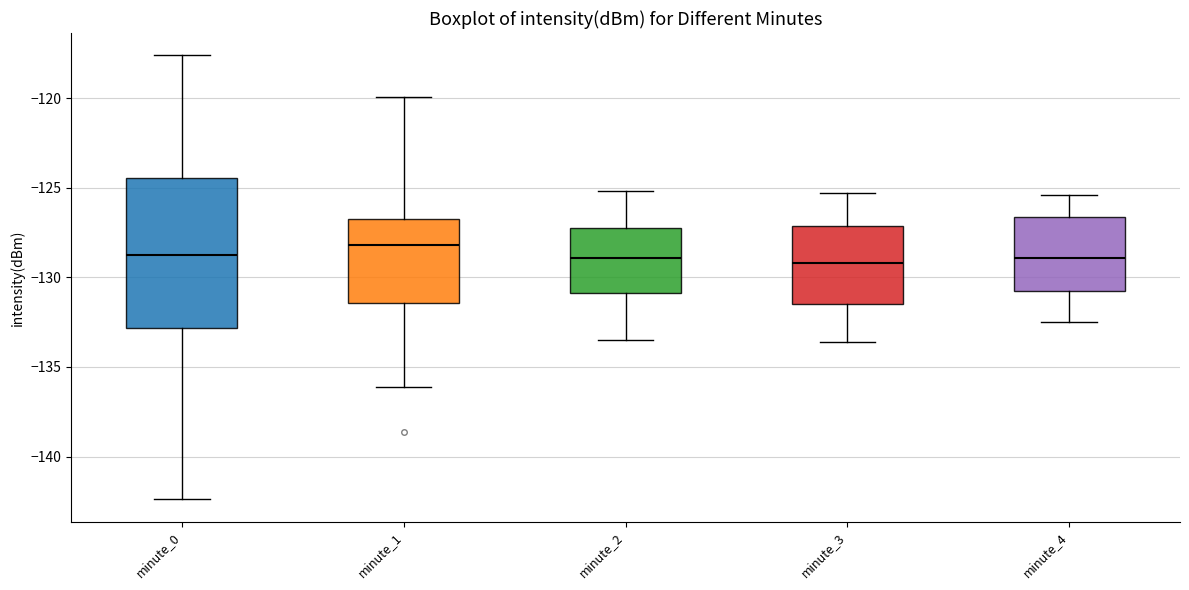

Which box has the highest median line?

minute_1